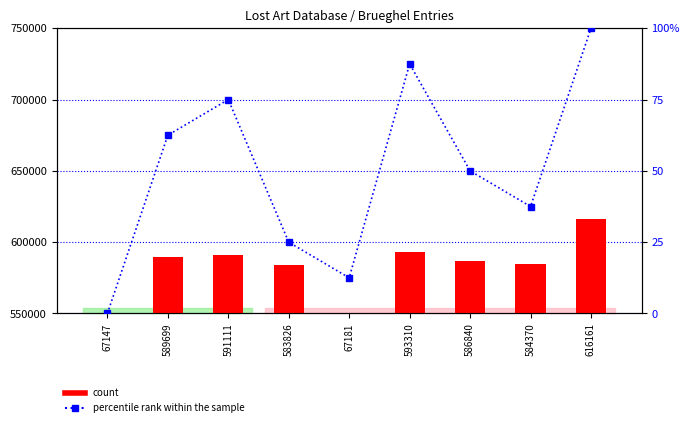

At which label does count reach its minimum?

67147